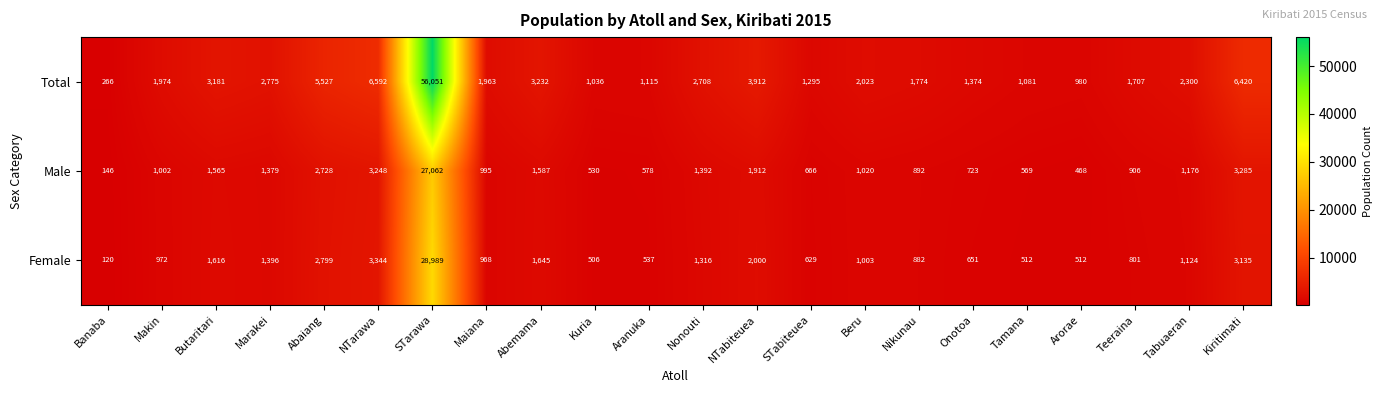

What is the lowest value of the Male series?

146